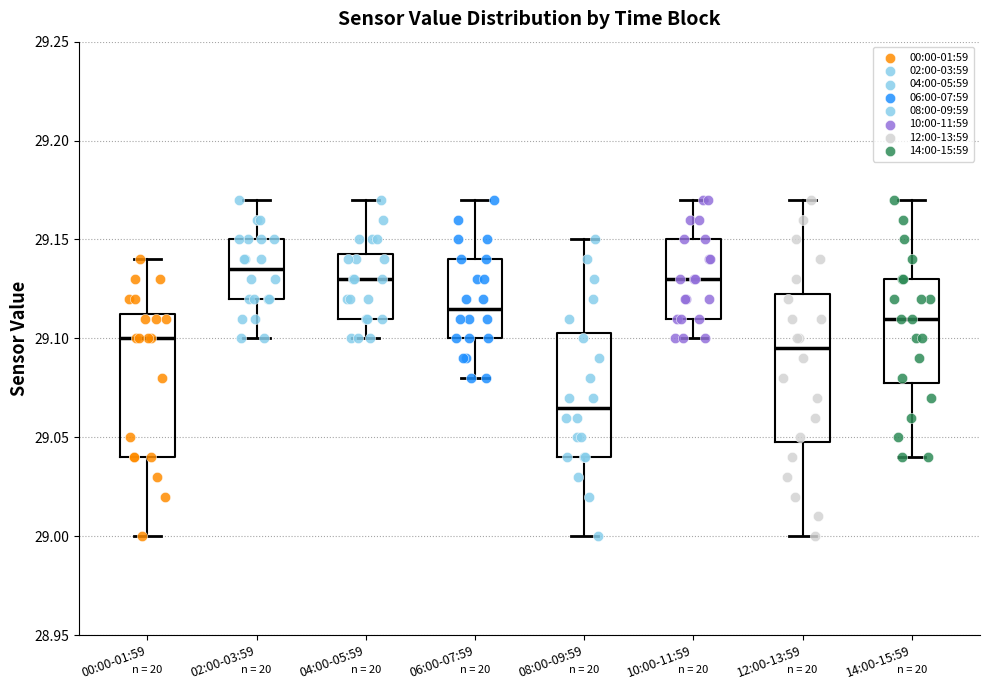

Where does the upper whisker of the box for 00:00-01:59 end on the y-axis? The values are not printed on the chart, so give them approximately, as read against the axis.

29.140